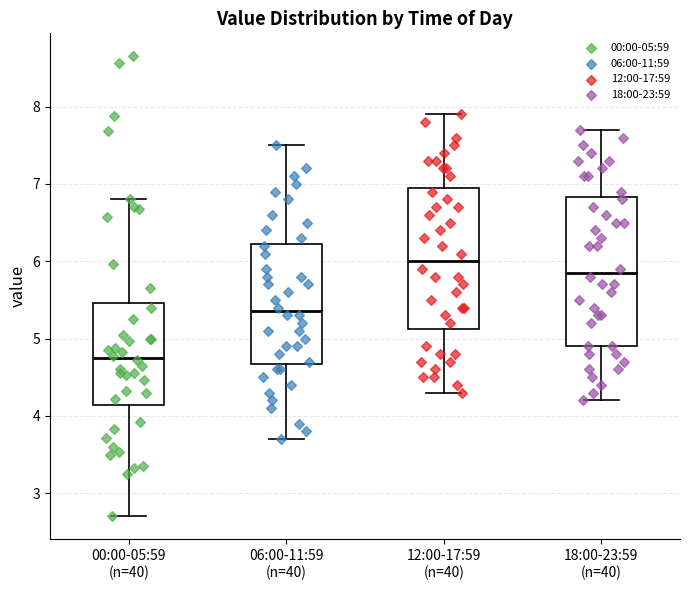

Which box's median line is the highest?

12:00-17:59 (n=40)